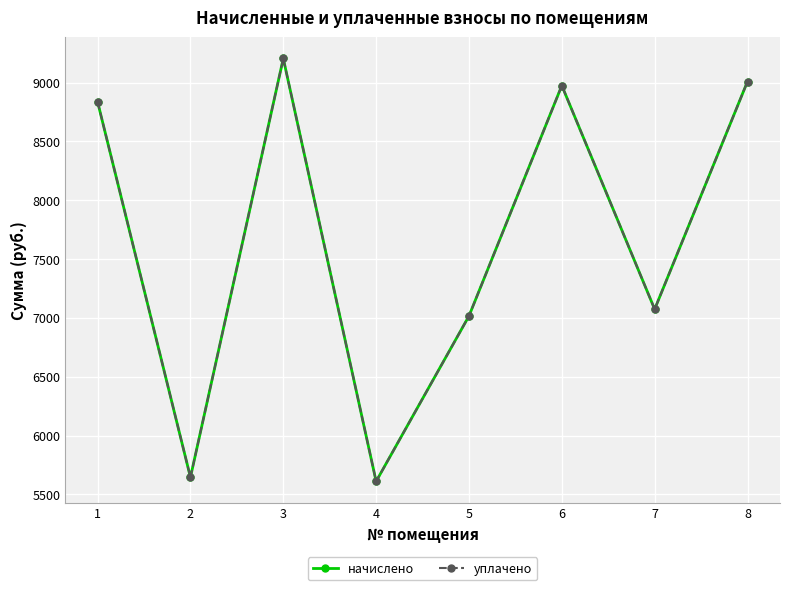

What is the sum of all начислено values?

61366.9